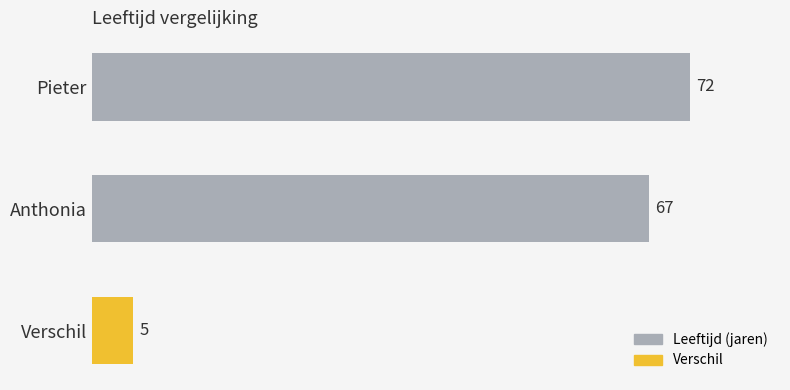

How many data points are less than 67?

1